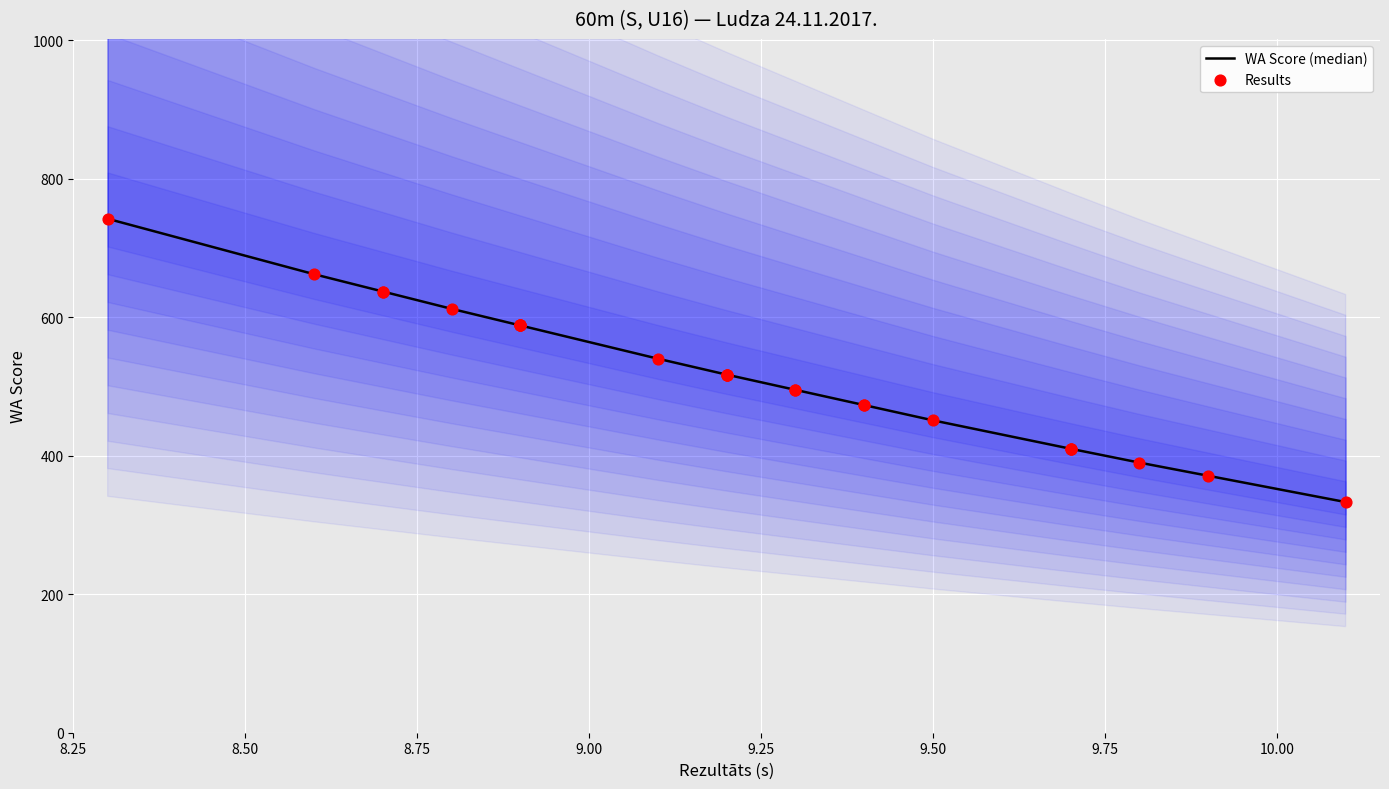

Which series has the largest Y range (max minus min)?

WA Score (median)